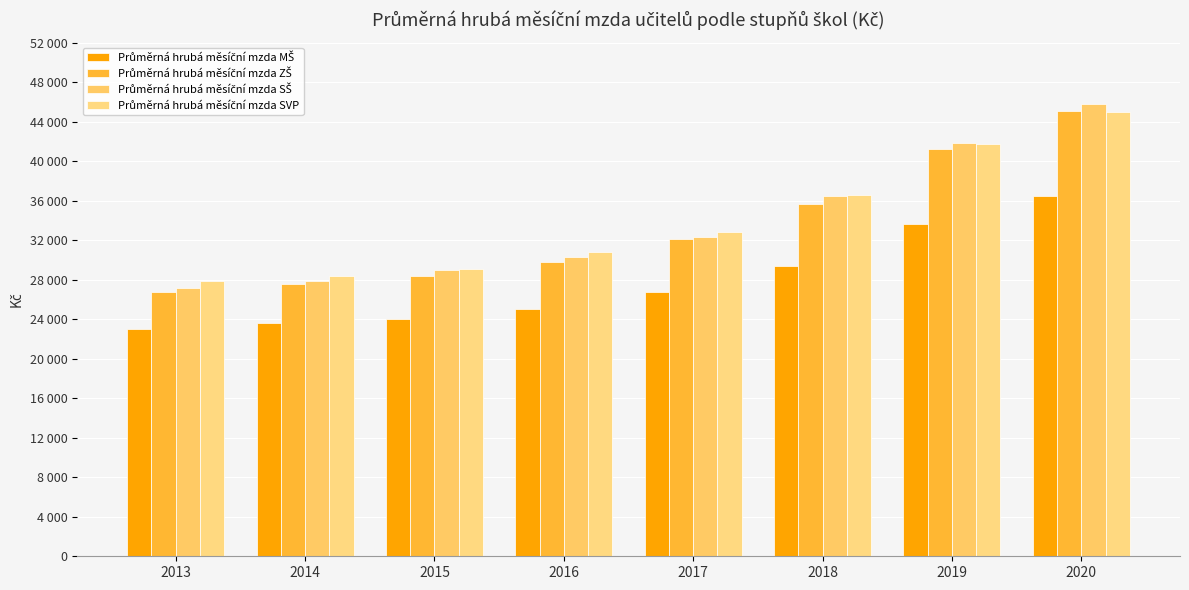

Reading left to right, list all the values displayed in this chart.

Průměrná hrubá měsíční mzda MŠ: 2013=23012.2	2014=23572.9	2015=23981.2	2016=25056.9	2017=26720.2	2018=29382.5	2019=33623.0	2020=36501.7
Průměrná hrubá měsíční mzda ZŠ: 2013=26756.1	2014=27517.5	2015=28365.5	2016=29778.9	2017=32114.2	2018=35692.3	2019=41207.3	2020=45067.1
Průměrná hrubá měsíční mzda SŠ: 2013=27159.2	2014=27852.9	2015=28951.9	2016=30276.9	2017=32283.1	2018=36433.6	2019=41866.6	2020=45760.0
Průměrná hrubá měsíční mzda SVP: 2013=27912.4	2014=28377.4	2015=29091.1	2016=30796.9	2017=32864.4	2018=36565.3	2019=41737.9	2020=45022.7